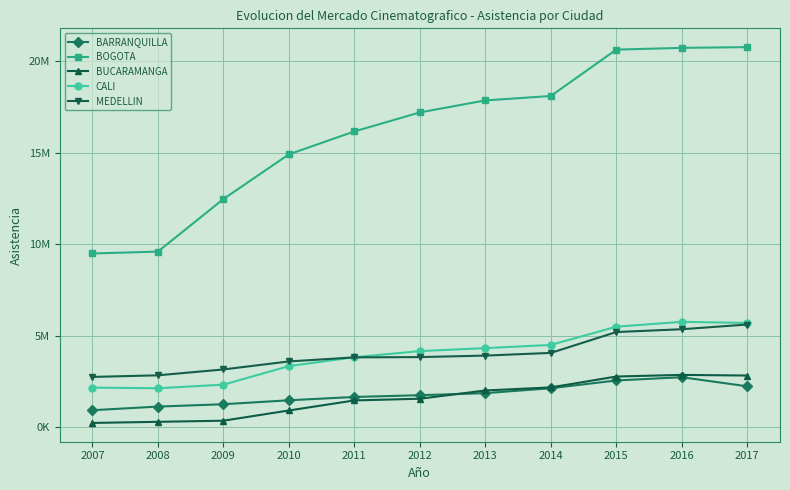

At 2009, list the series in order from largest to smallest.

BOGOTA, MEDELLIN, CALI, BARRANQUILLA, BUCARAMANGA